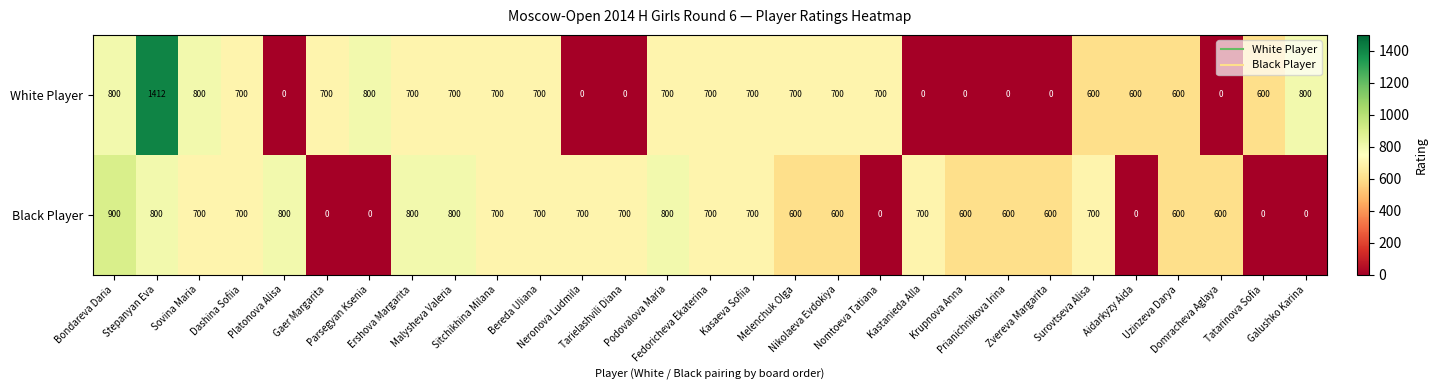

What is the sum of all Black Player values?

16100